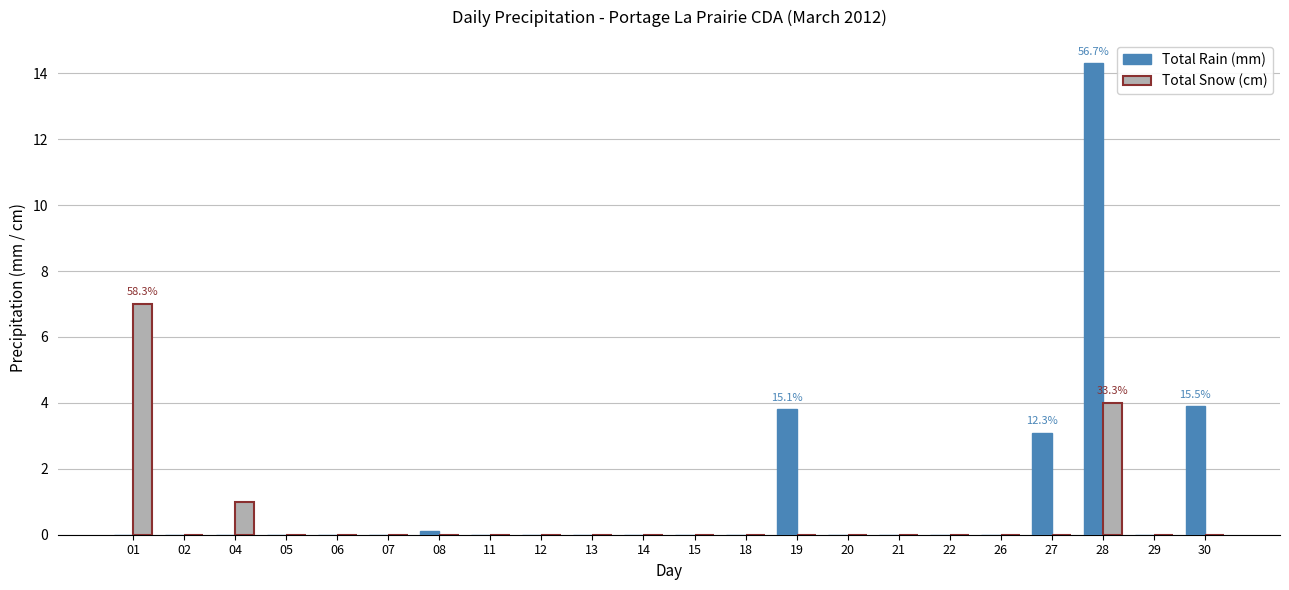

Are the bars horizontal?

No